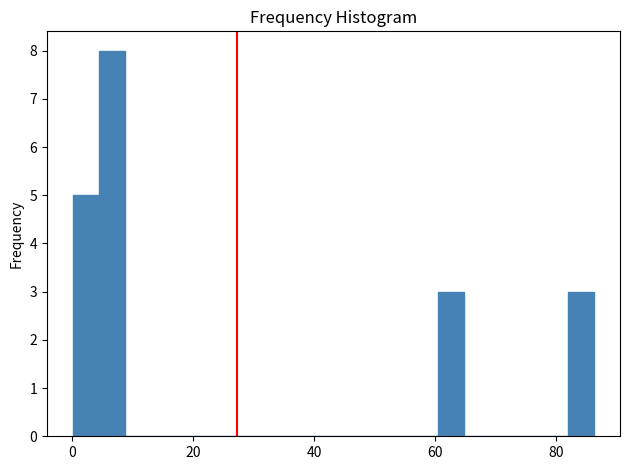

Read against the x-axis, roughly where is the centre of the tallest bar?

6